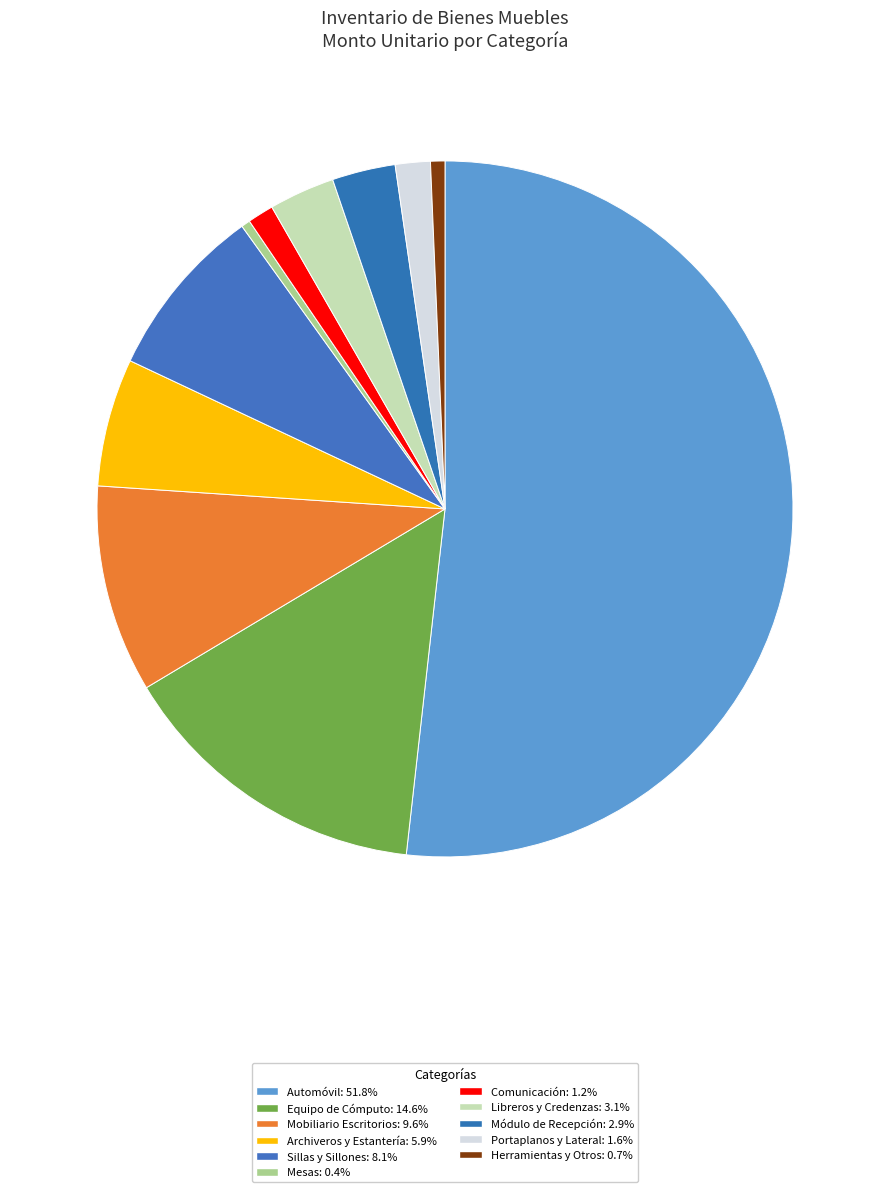

Count the number of slices in the pie.

11